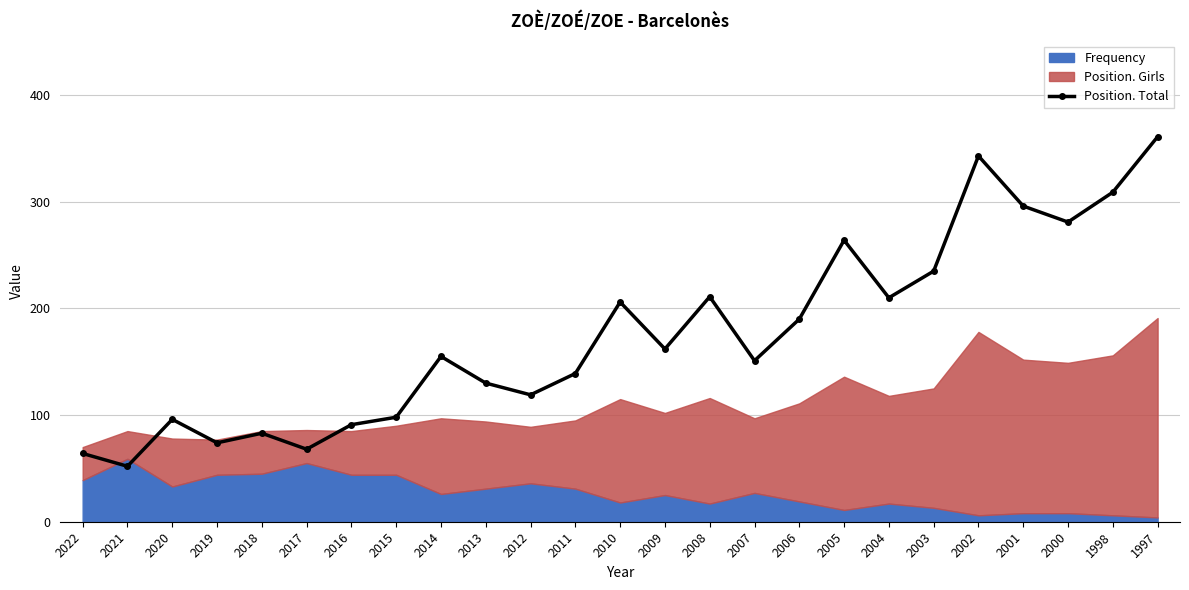

What is the difference between the second highest and second lowest values?

279